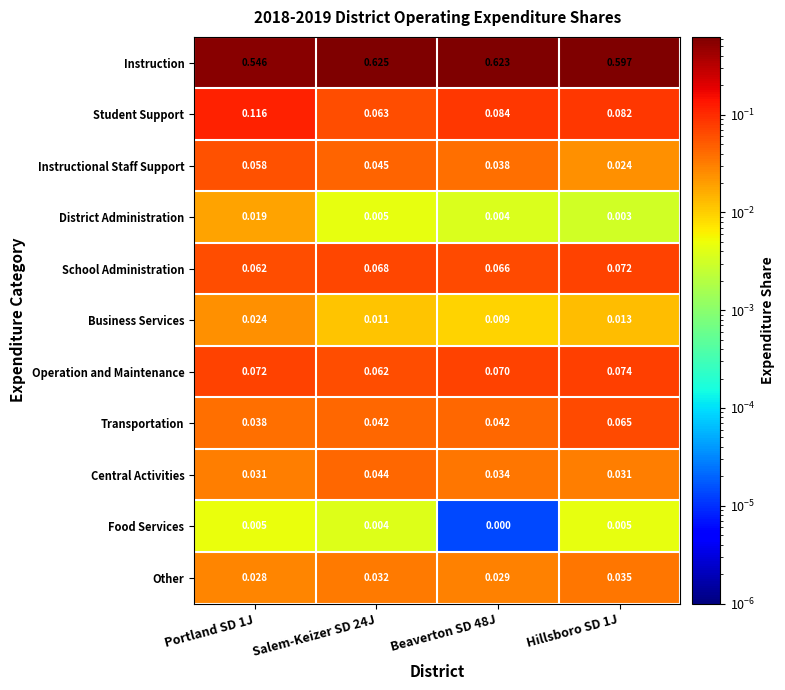

At Hillsboro SD 1J, list the series in order from smallest to largest.

District Administration, Food Services, Business Services, Instructional Staff Support, Central Activities, Other, Transportation, School Administration, Operation and Maintenance, Student Support, Instruction